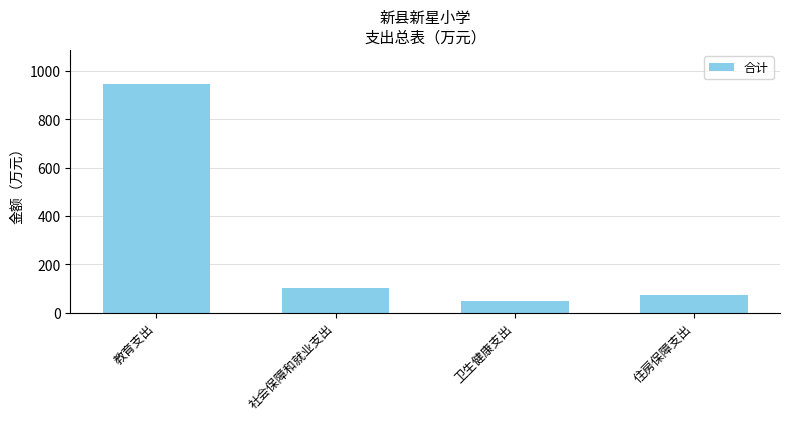

Is it true that the value at 教育支出 is 1465.4?

False